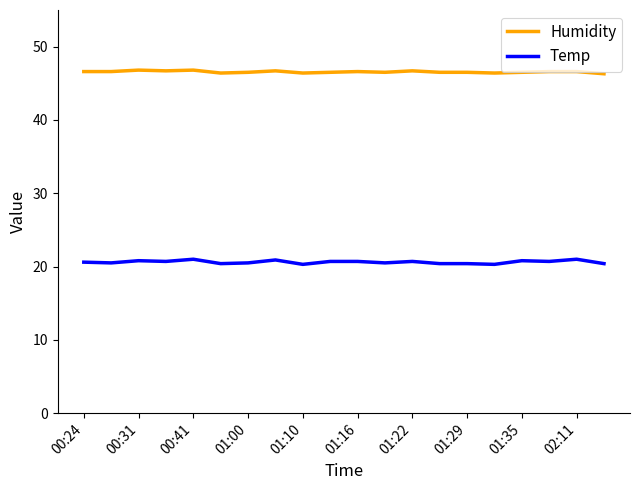

List the series in order of their peak value, highest first.

Humidity, Temp